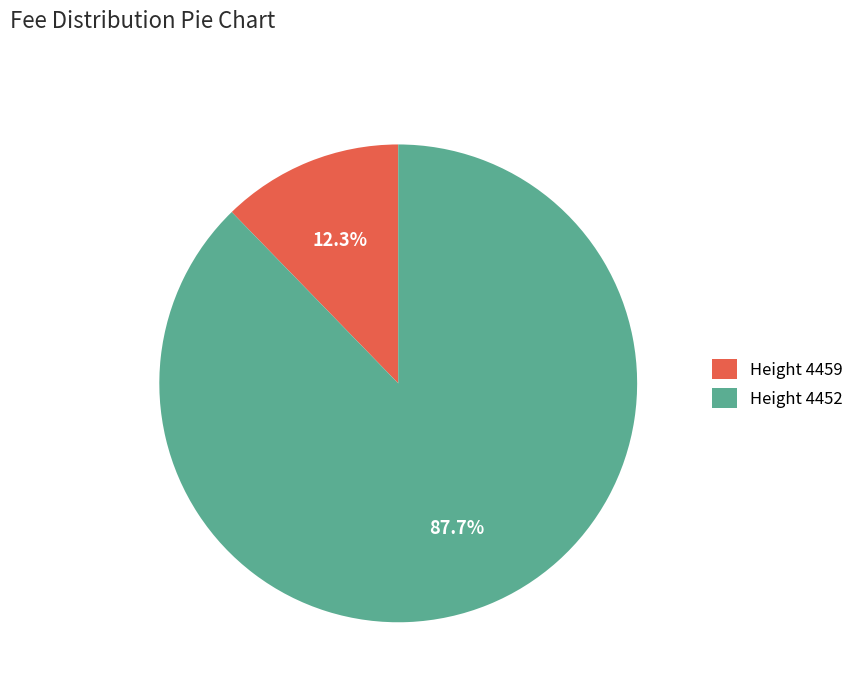

Which category has the smallest portion of the pie?

Height 4459